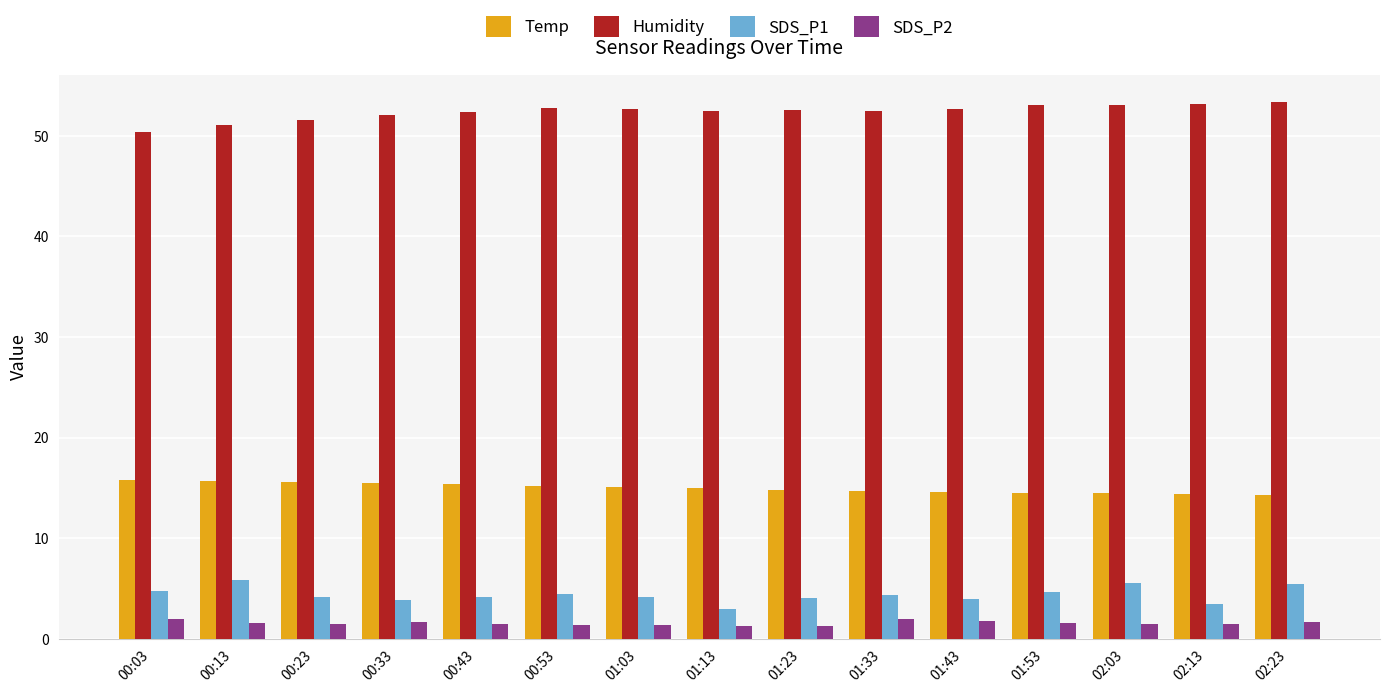

Which series has the largest total across all categories?

Humidity